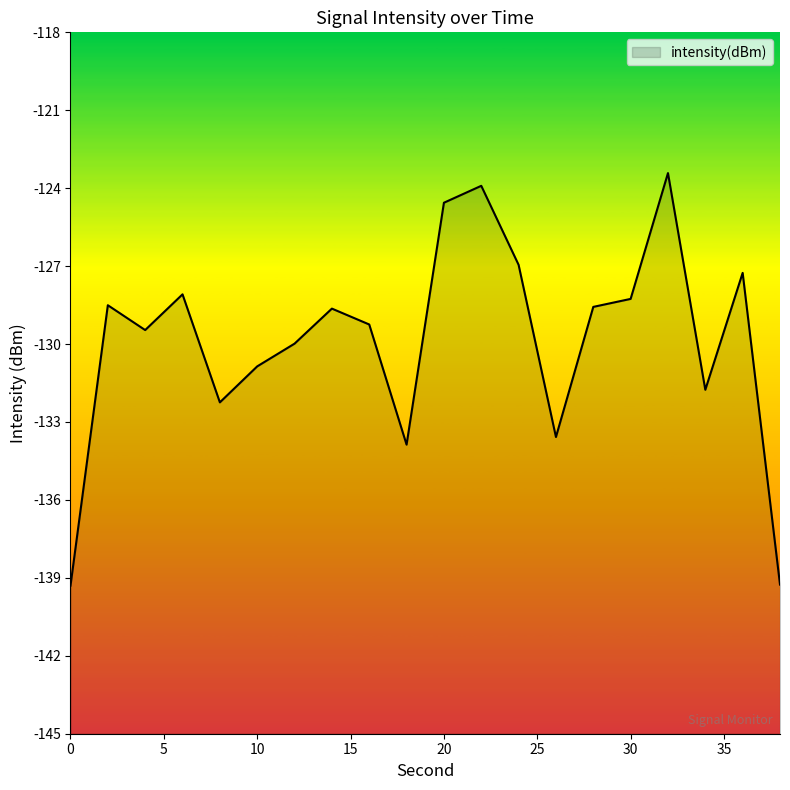

List the labels in order of value, smallest first.

0, 38, 18, 26, 8, 34, 10, 12, 4, 16, 14, 28, 2, 30, 6, 36, 24, 20, 22, 32